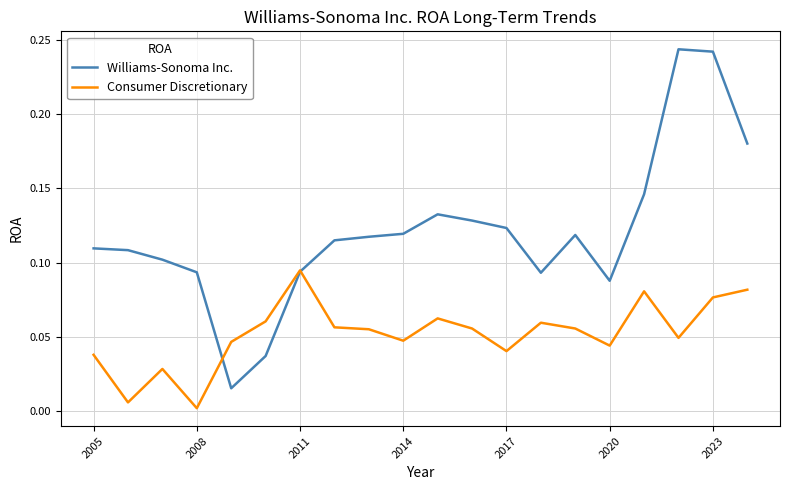

Which series has the largest total across all categories?

Williams-Sonoma Inc.